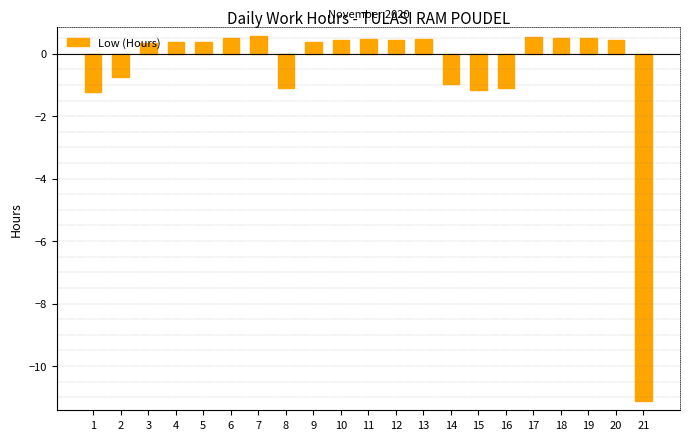

What is the value of the 20th bar from the left?

0.4